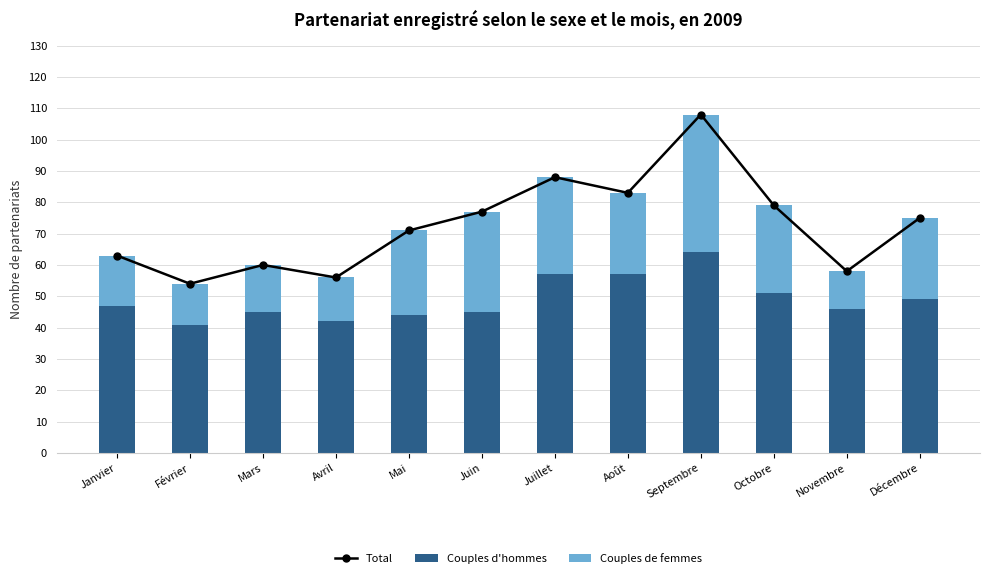

What is the maximum value shown in the chart?

108